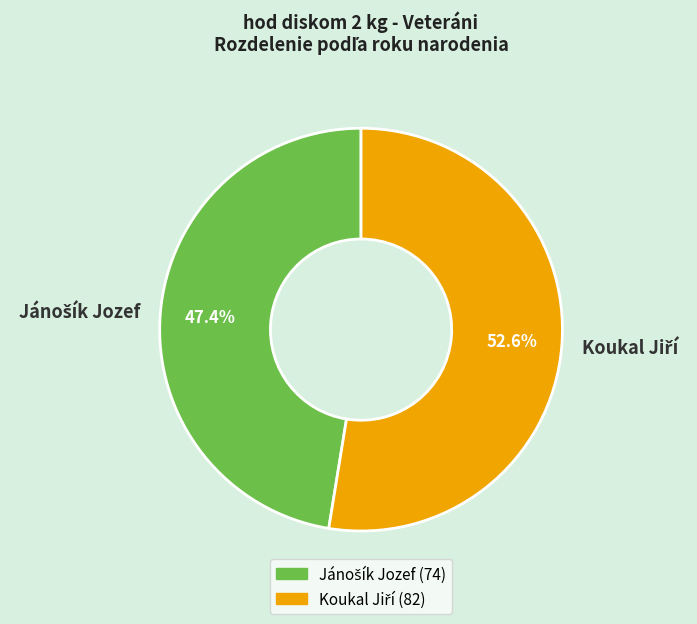

To the nearest percent, what is the average slice percentage?

50%